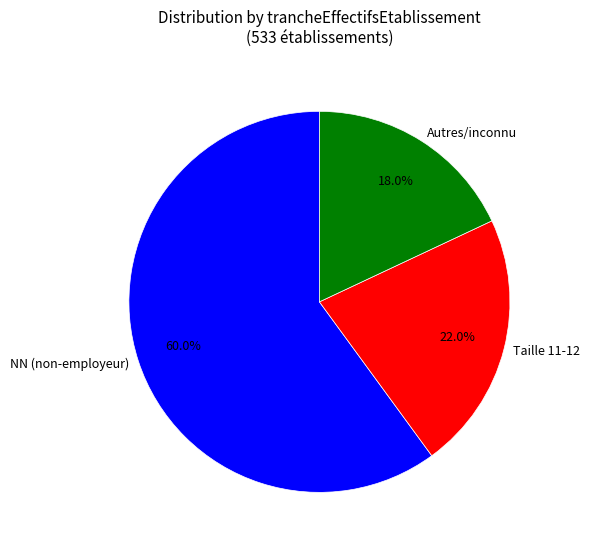

Which slice is the largest?

NN (non-employeur)